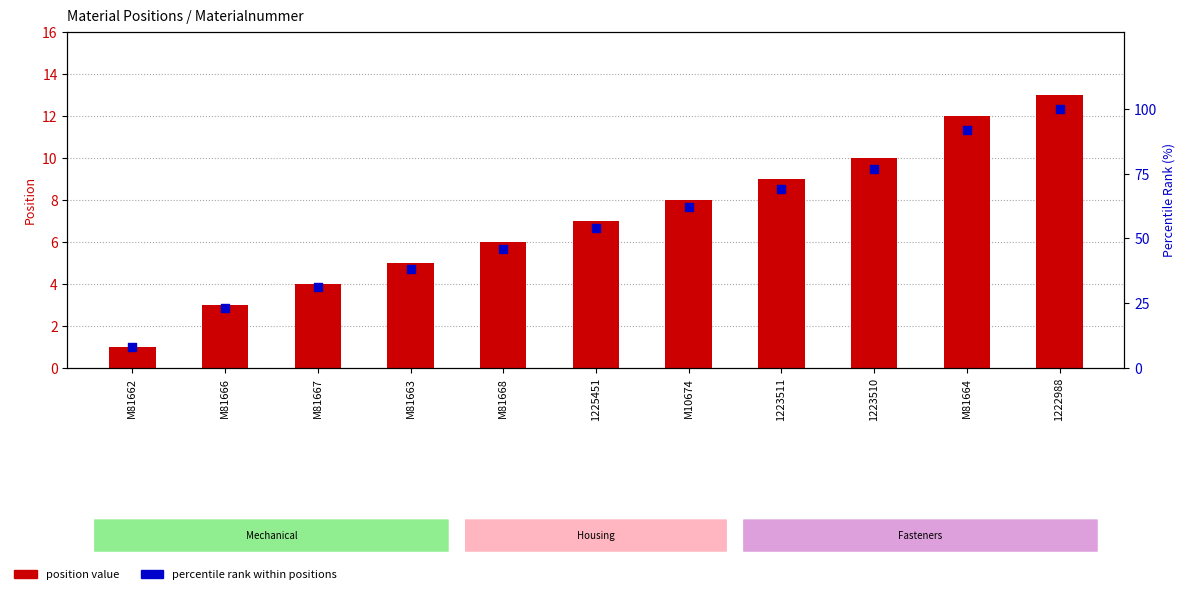

At which category is the sum across all series the highest?

1222988